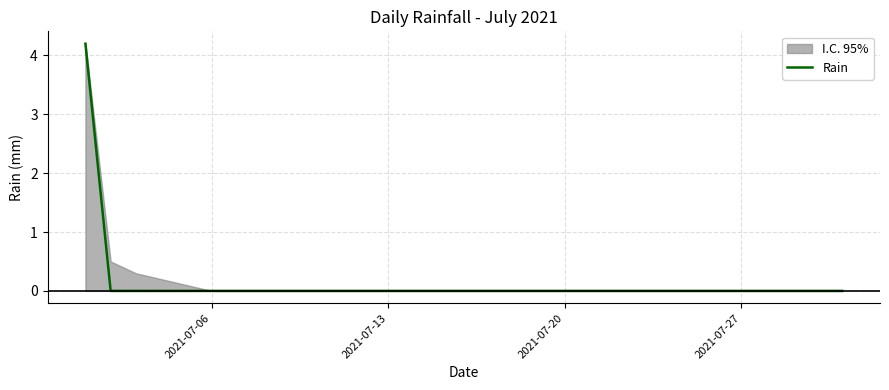

What is the greatest value displayed?

4.2